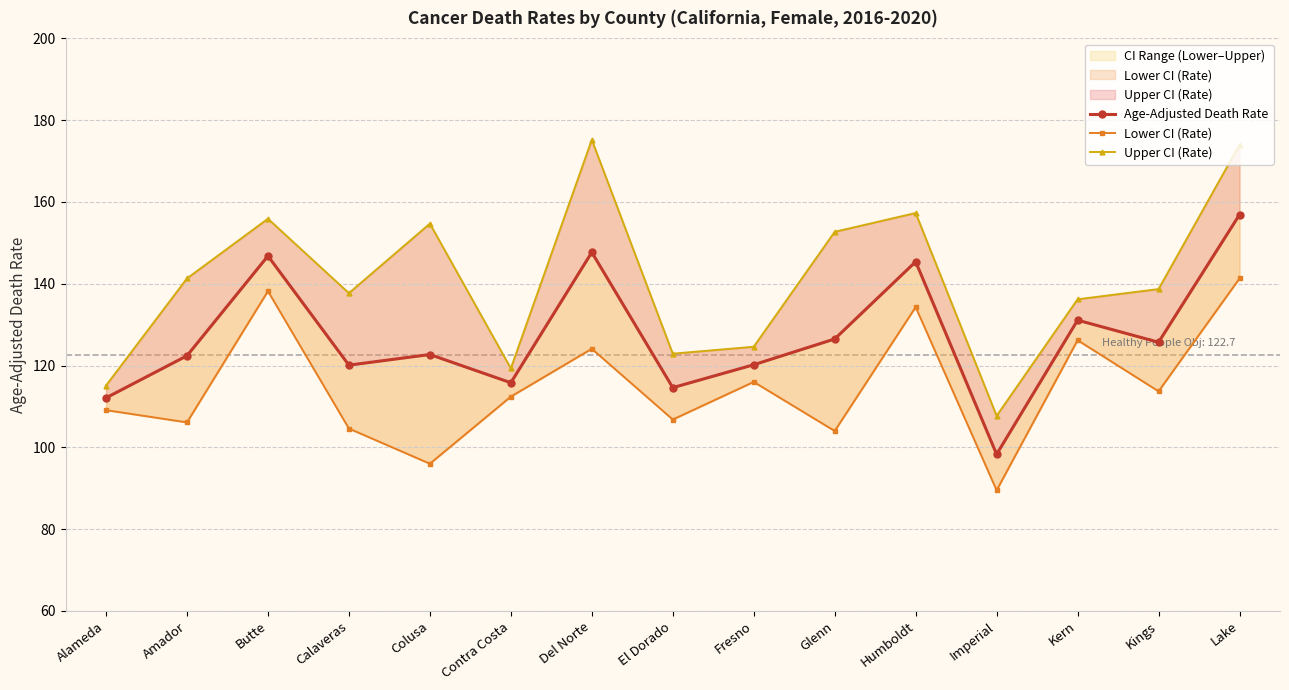

Reading left to right, list all the values displayed in this chart.

Age-Adjusted Death Rate: Alameda=112.1	Amador=122.4	Butte=146.8	Calaveras=120.1	Colusa=122.7	Contra Costa=115.8	Del Norte=147.7	El Dorado=114.6	Fresno=120.2	Glenn=126.5	Humboldt=145.4	Imperial=98.3	Kern=131.1	Kings=125.7	Lake=156.9
Lower CI (Rate): Alameda=109.1	Amador=106.1	Butte=138.2	Calaveras=104.6	Colusa=96.0	Contra Costa=112.4	Del Norte=124.1	El Dorado=106.8	Fresno=116.0	Glenn=104.0	Humboldt=134.3	Imperial=89.5	Kern=126.2	Kings=113.7	Lake=141.3
Upper CI (Rate): Alameda=115.1	Amador=141.3	Butte=155.9	Calaveras=137.7	Colusa=154.7	Contra Costa=119.3	Del Norte=175.2	El Dorado=122.9	Fresno=124.6	Glenn=152.7	Humboldt=157.3	Imperial=107.7	Kern=136.2	Kings=138.7	Lake=174.0